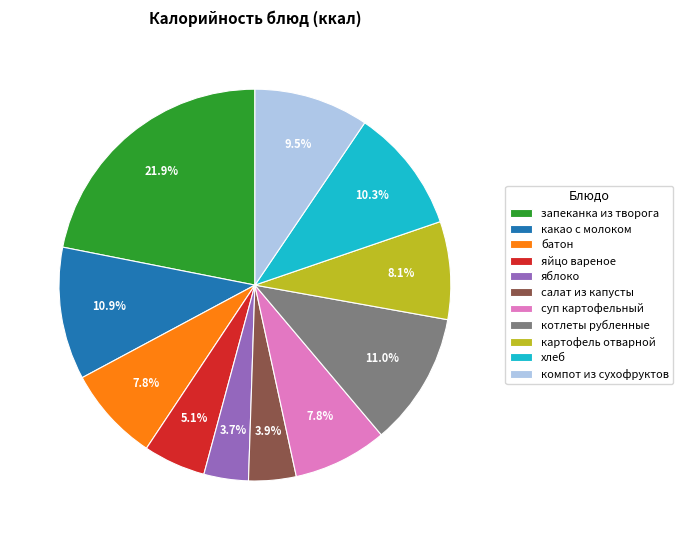

Between суп картофельный and хлеб, which is larger?

хлеб